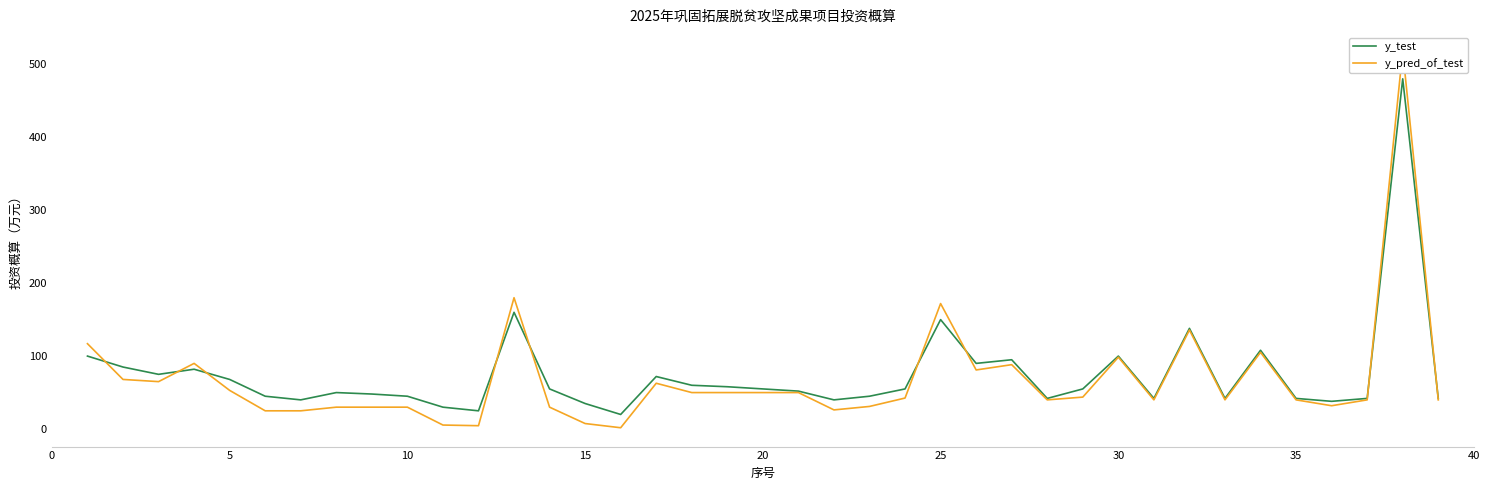

What is the maximum value for y_test?

480